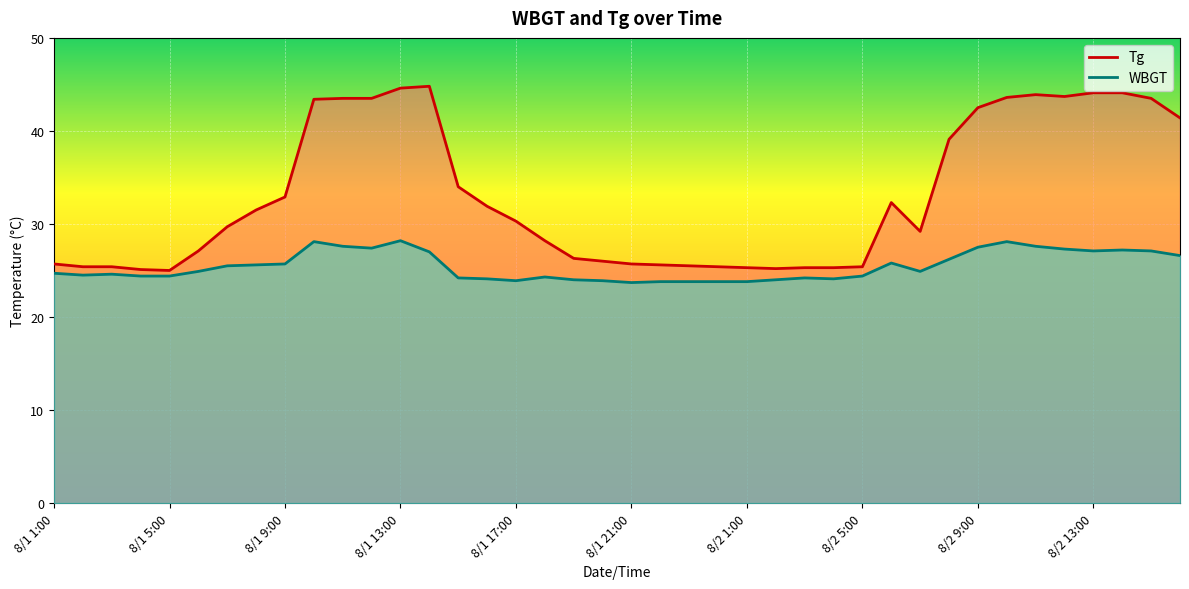

Count the number of categories in the chart.

40